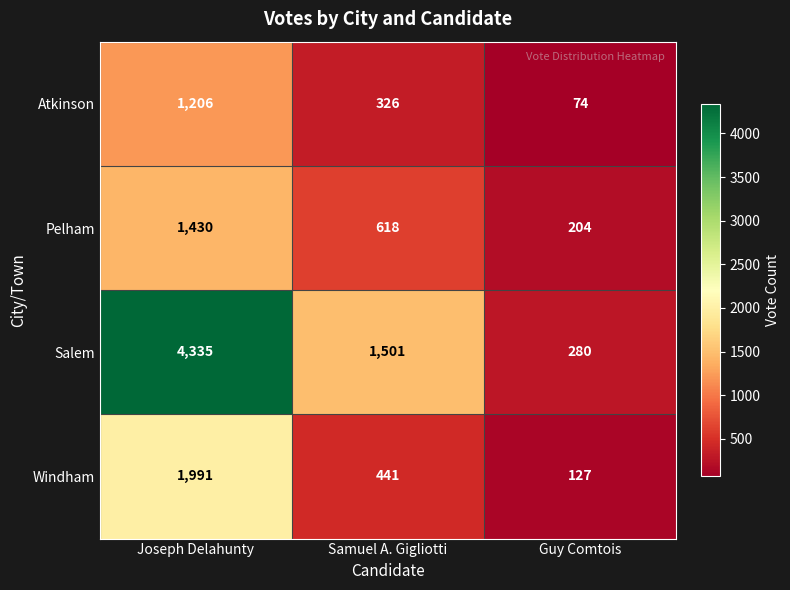

Which series has the widest spread of values?

Salem